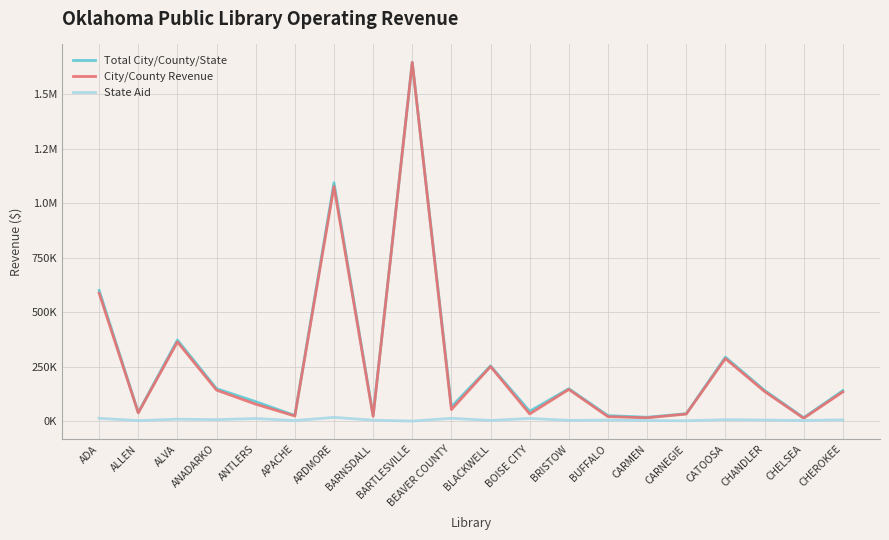

What position from the right is APACHE?

15